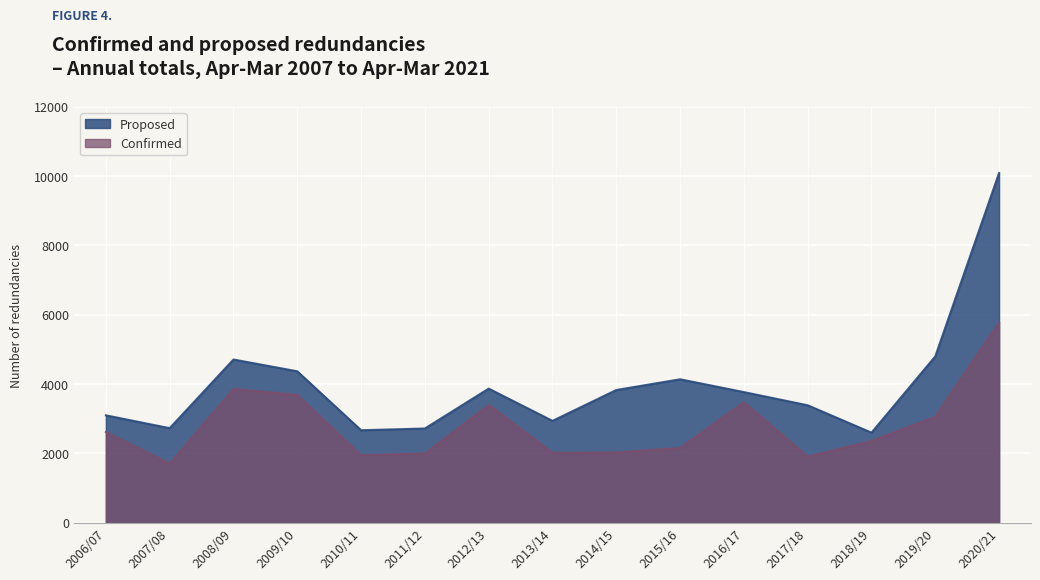

Which has a higher value, 2011/12 or 2017/18?

2017/18